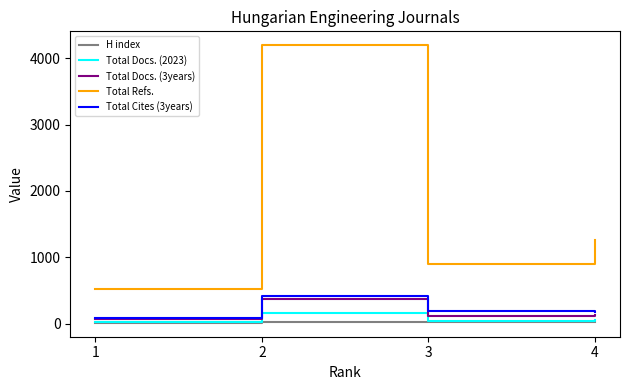

True or false: Total Refs. and Total Cites (3years) cross at least once.

False